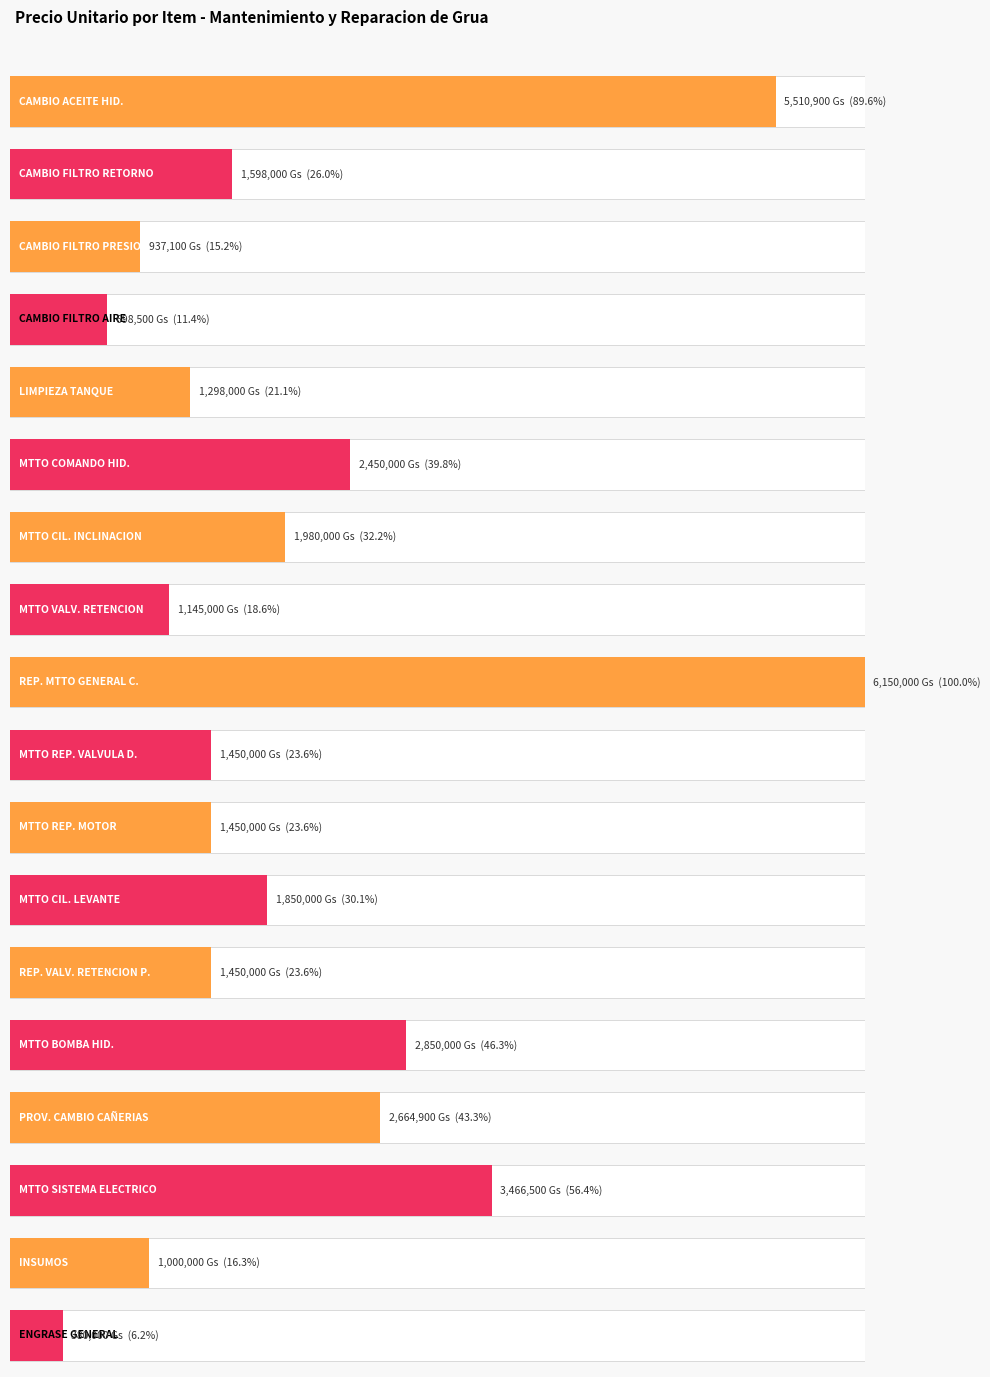

Are the bars grouped side by side (vs. stacked)?

No